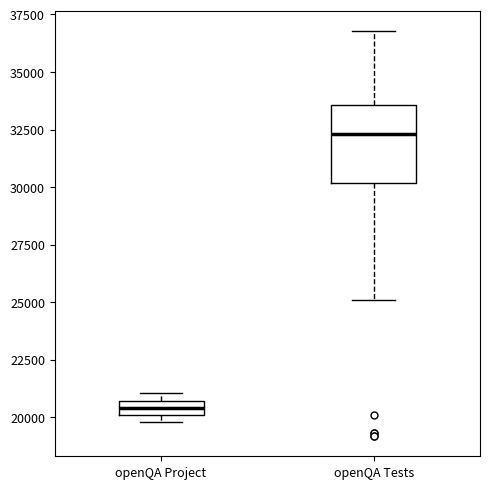

Where is the lower edge of the box for openQA Project on the y-axis? The values are not printed on the chart, so give them approximately, as read against the axis.

20000